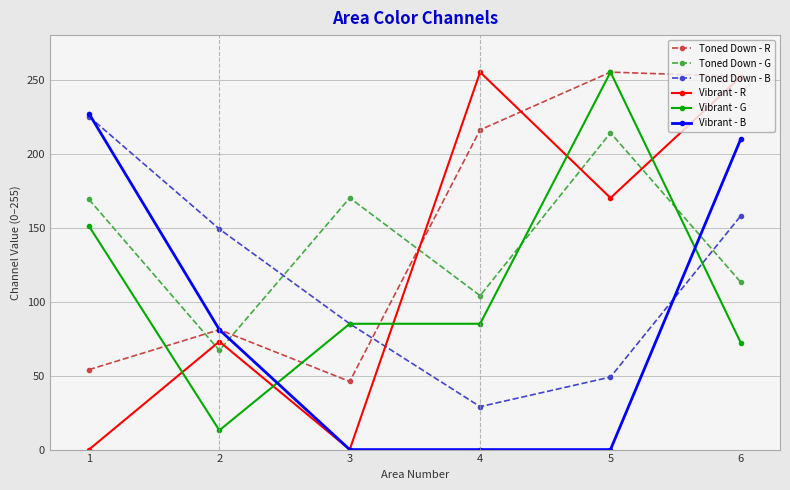

Does the chart have visible grid lines?

Yes